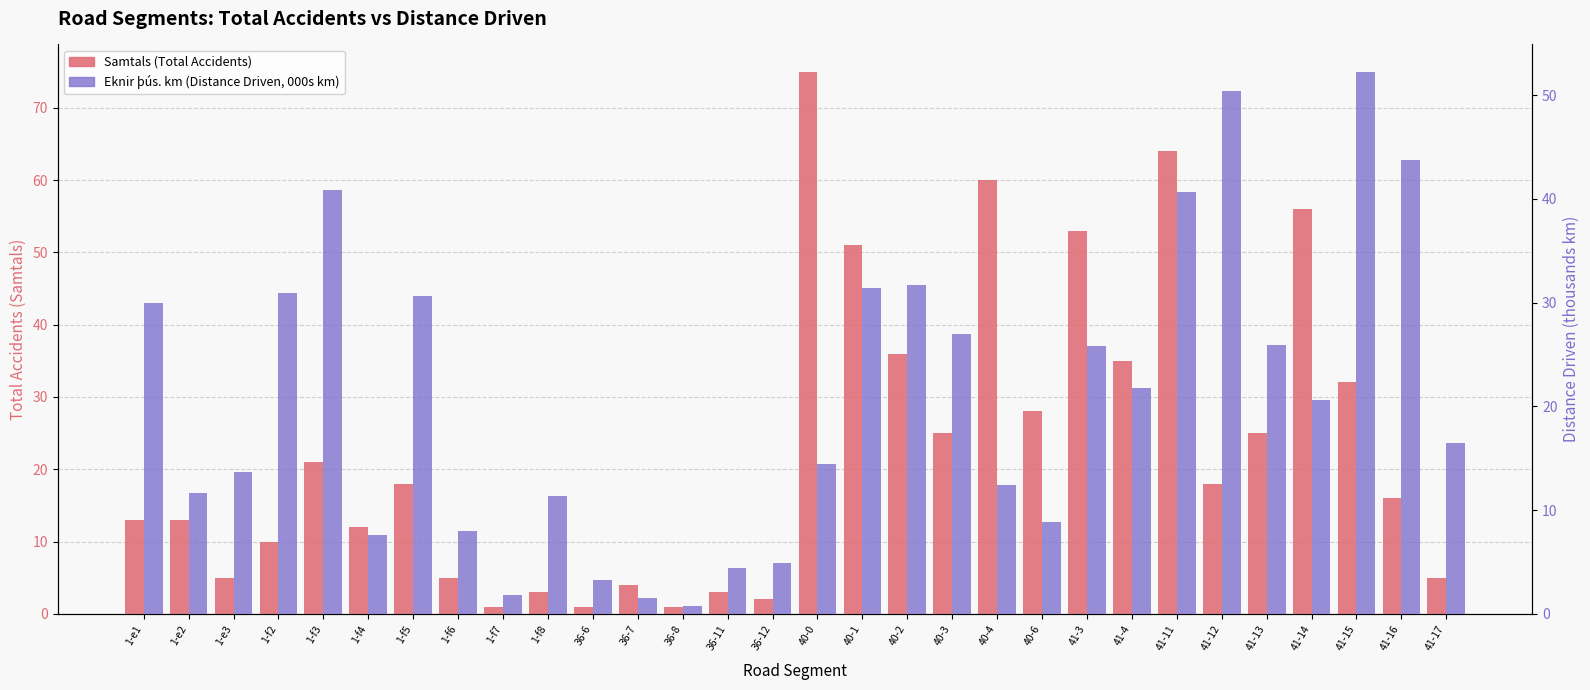

Reading right to left, extract all data points from this chart.

Samtals (Total Accidents): 41-17=5.0	41-16=16.0	41-15=32.0	41-14=56.0	41-13=25.0	41-12=18.0	41-11=64.0	41-4=35.0	41-3=53.0	40-6=28.0	40-4=60.0	40-3=25.0	40-2=36.0	40-1=51.0	40-0=75.0	36-12=2.0	36-11=3.0	36-8=1.0	36-7=4.0	36-6=1.0	1-f8=3.0	1-f7=1.0	1-f6=5.0	1-f5=18.0	1-f4=12.0	1-f3=21.0	1-f2=10.0	1-e3=5.0	1-e2=13.0	1-e1=13.0
Eknir þús. km (Distance Driven, 000s km): 41-17=16.4	41-16=43.7	41-15=52.3	41-14=20.6	41-13=25.9	41-12=50.4	41-11=40.7	41-4=21.8	41-3=25.8	40-6=8.8	40-4=12.4	40-3=27.0	40-2=31.7	40-1=31.4	40-0=14.5	36-12=4.9	36-11=4.4	36-8=0.8	36-7=1.5	36-6=3.2	1-f8=11.4	1-f7=1.9	1-f6=8.0	1-f5=30.7	1-f4=7.6	1-f3=40.9	1-f2=30.9	1-e3=13.7	1-e2=11.6	1-e1=30.0